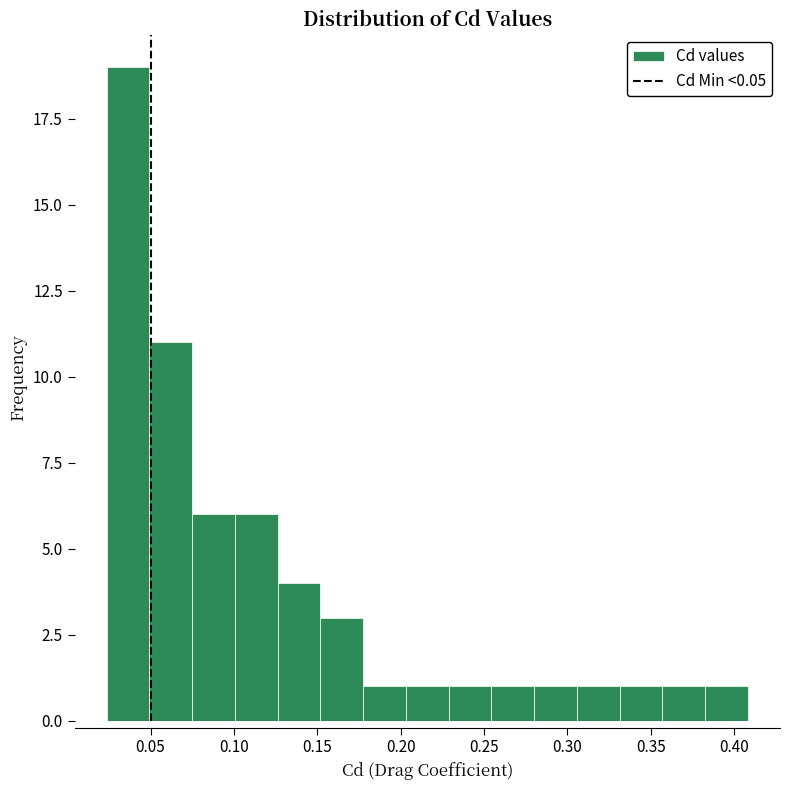

What is the height of the bar covering 0.230 to 0.255 on the x-axis? Neither the bar edges nor the heights are printed on the chart, so give them approximately, as read against the axes.

1